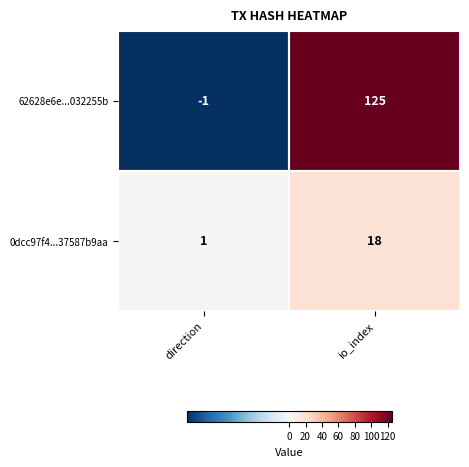

At which label is 62628e6e...032255b closest to 62?

direction